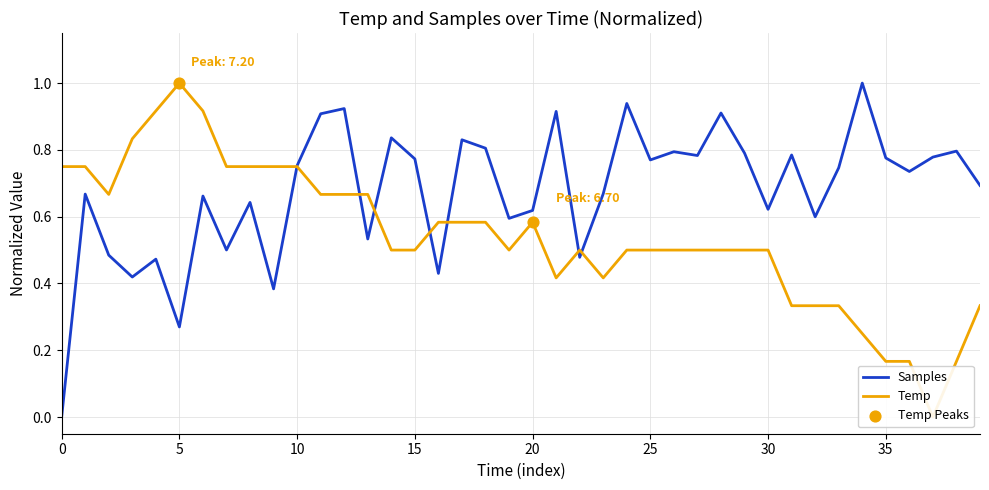

Which series reaches the minimum Y coordinate?

Samples